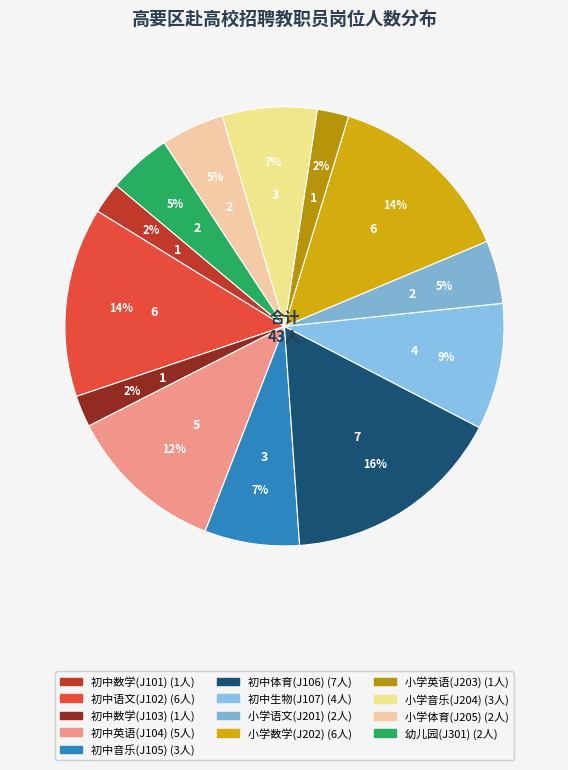

Count the number of slices in the pie.

13